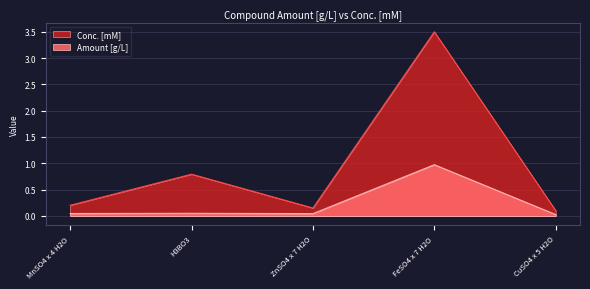

What is the difference between the Conc. [mM] values at MnSO4 x 4 H2O and CuSO4 x 5 H2O?

0.1